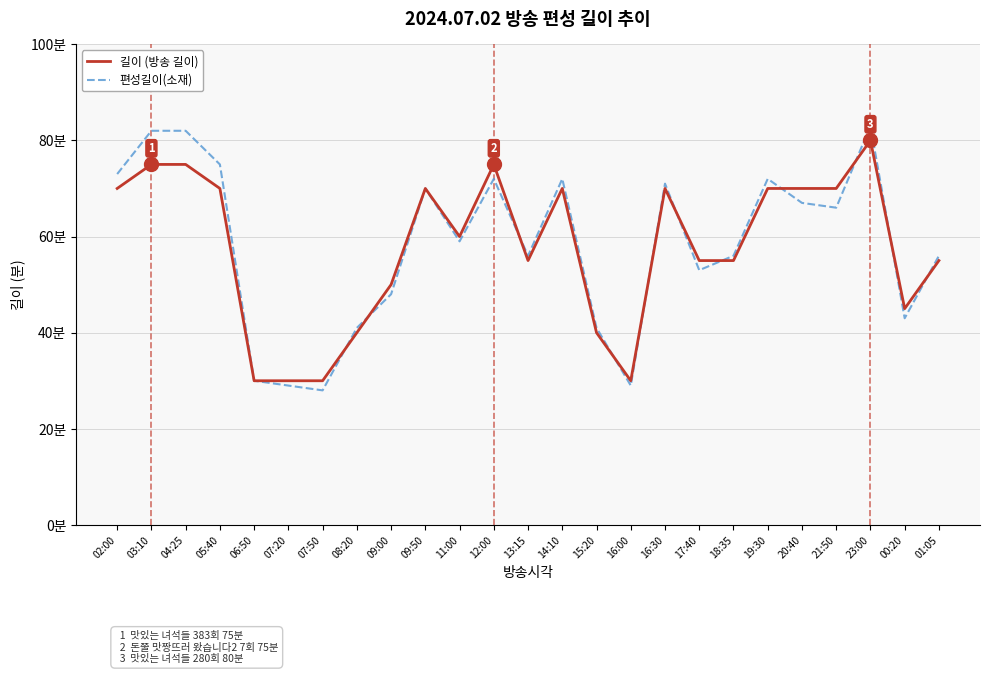

Where is 길이 (방송 길이) nearest to the value 55?

13:15